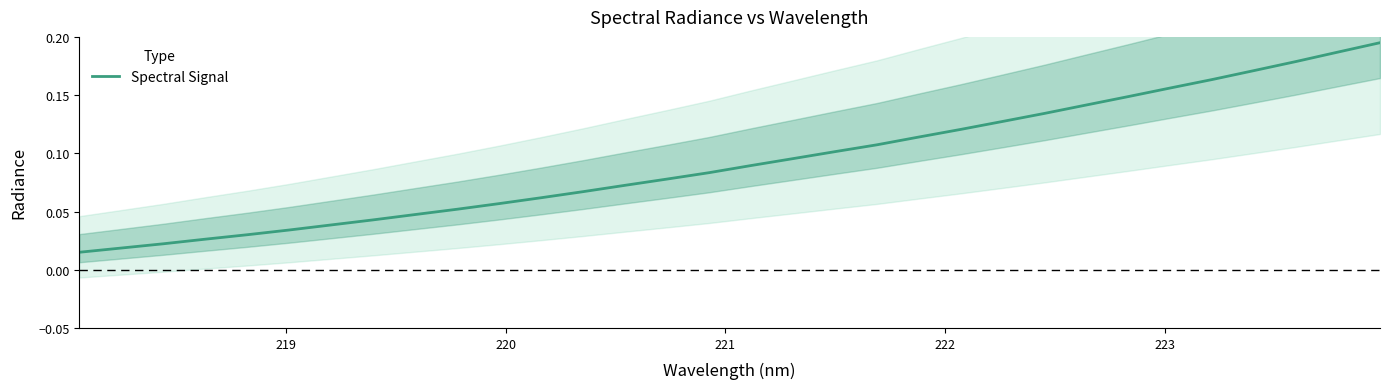

What is the maximum value shown in the chart?

0.2